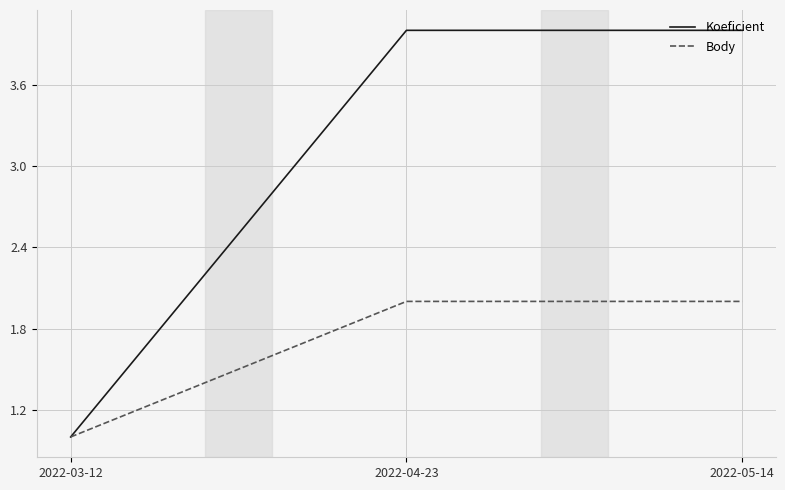

Reading left to right, what are all the values shown in this chart?

Koeficient: 1	4	4
Body: 1	2	2